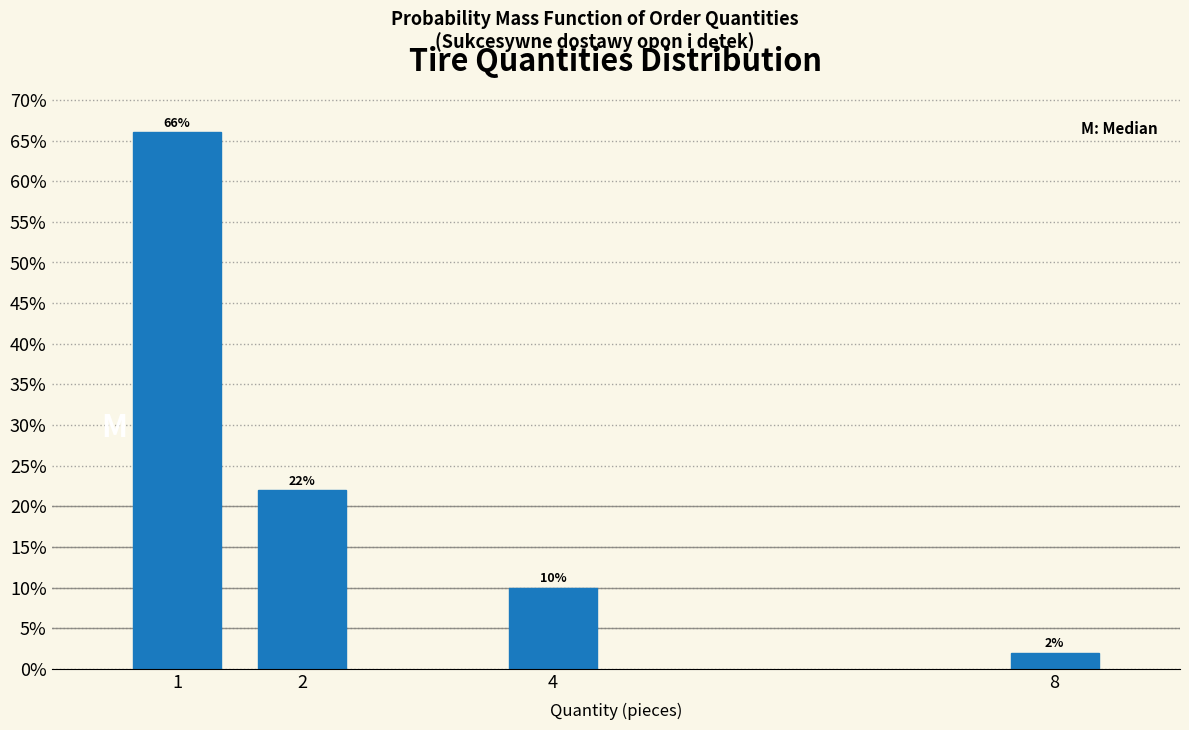

Reading left to right, what are all the values shown in this chart?

1=66	2=22	4=10	8=2